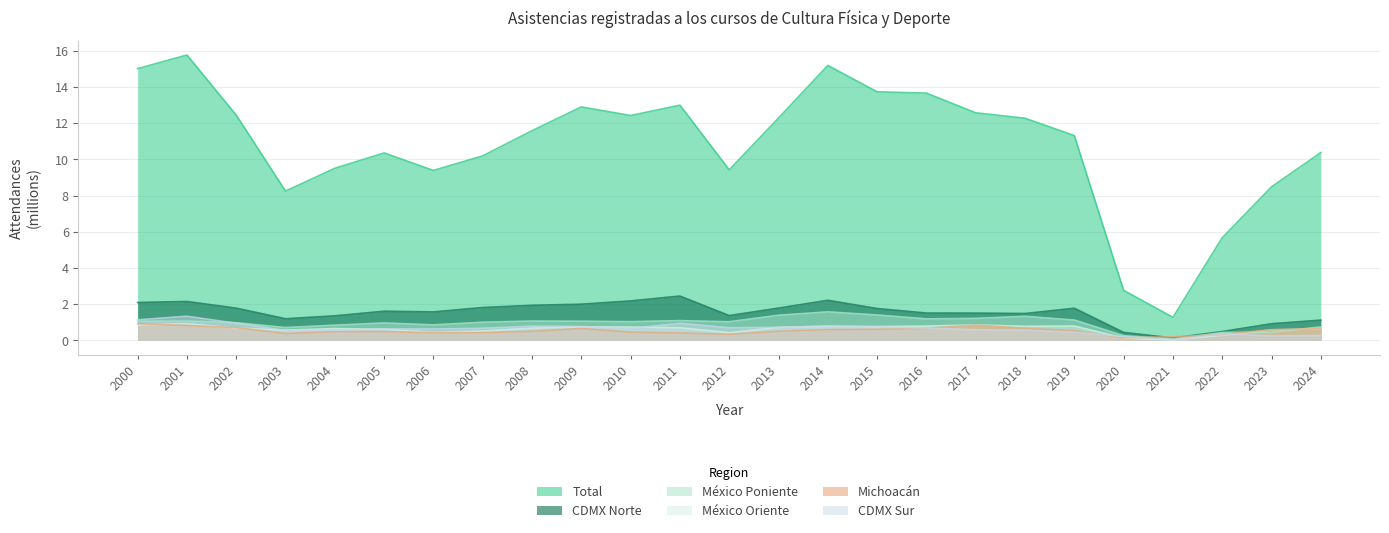

True or false: CDMX Norte and CDMX Sur cross at least once.

False